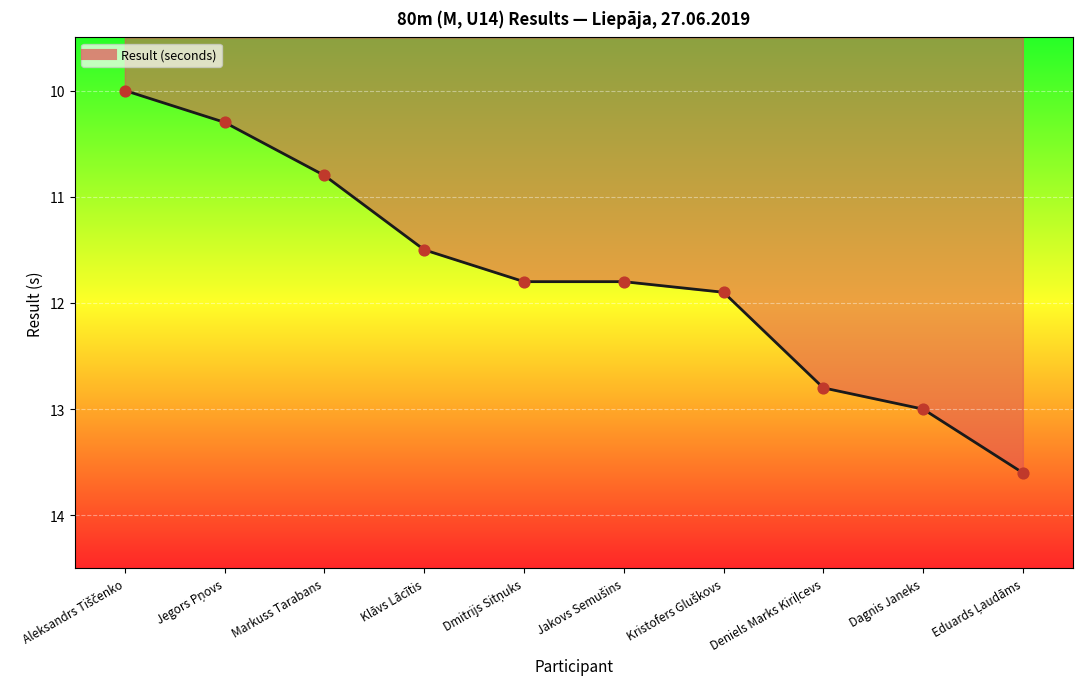

Approximately how many times larger is the value at Klāvs Lācītis compared to Markuss Tarabans?

1.1